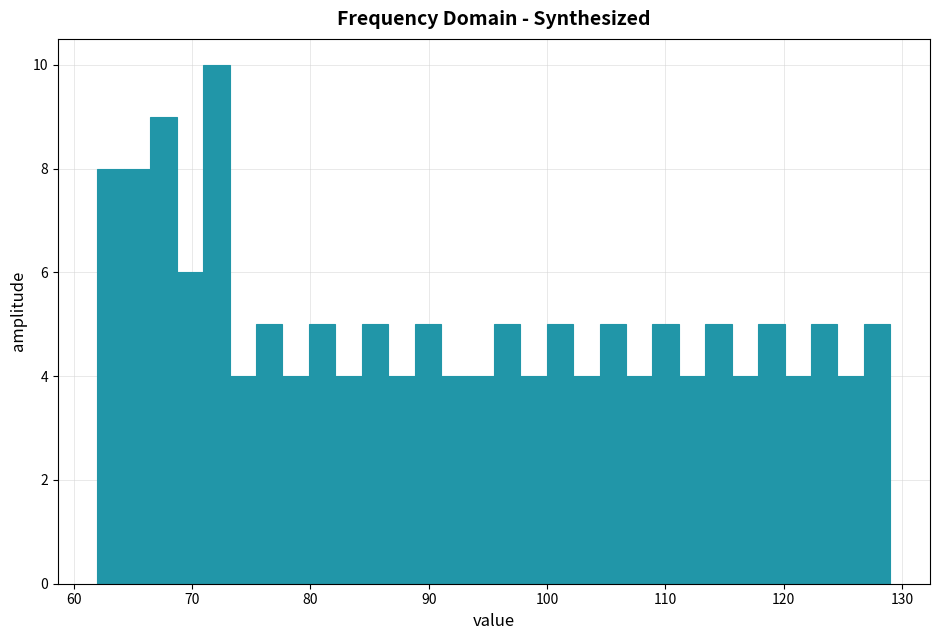

Read against the x-axis, roughly where is the centre of the tallest bar?

72